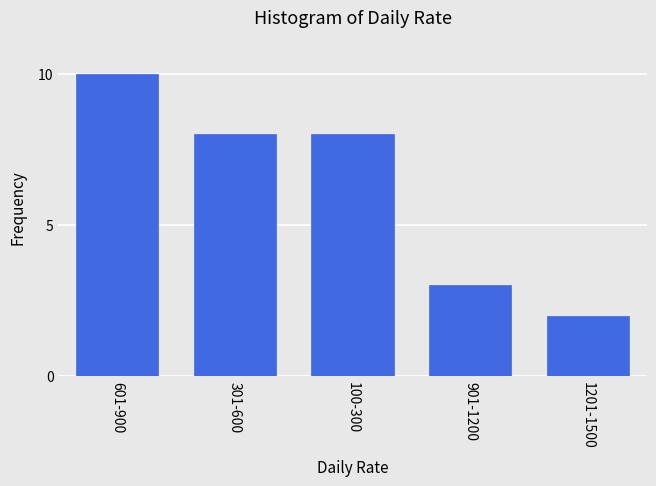

Reading left to right, what are all the values shown in this chart?

10	8	8	3	2